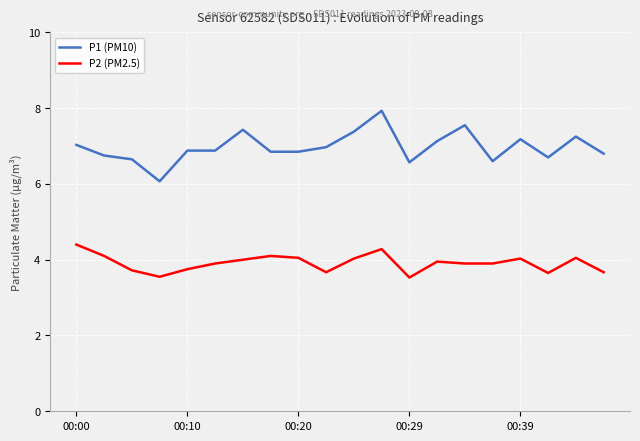

List the series in order of their overall mean, highest first.

P1 (PM10), P2 (PM2.5)